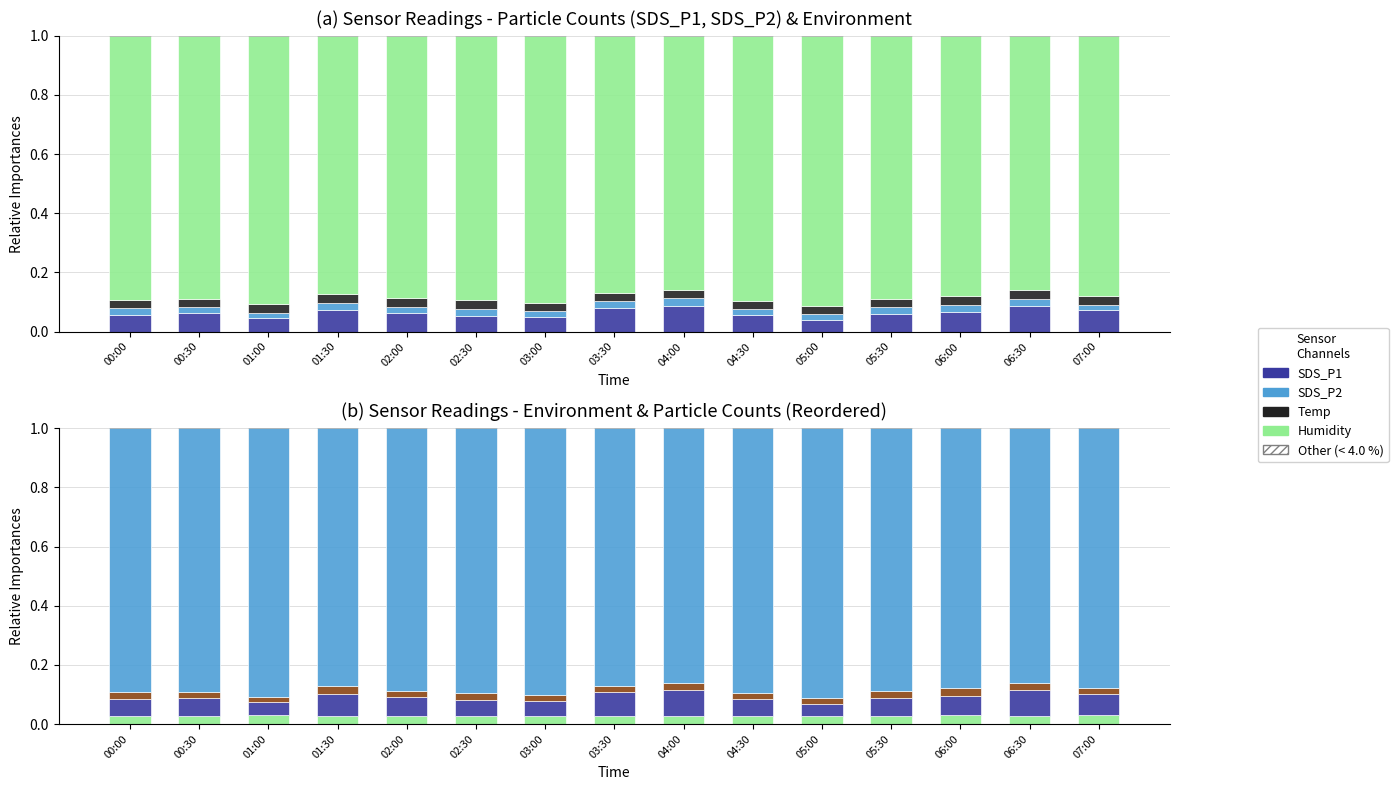

Reading left to right, transcribe all the data shown in this chart.

SDS_P1: 0.1	0.1	0.0	0.1	0.1	0.1	0.0	0.1	0.1	0.1	0.0	0.1	0.1	0.1	0.1
SDS_P2: 0.0	0.0	0.0	0.0	0.0	0.0	0.0	0.0	0.0	0.0	0.0	0.0	0.0	0.0	0.0
Temp: 0.0	0.0	0.0	0.0	0.0	0.0	0.0	0.0	0.0	0.0	0.0	0.0	0.0	0.0	0.0
Humidity: 0.9	0.9	0.9	0.9	0.9	0.9	0.9	0.9	0.9	0.9	0.9	0.9	0.9	0.9	0.9
Other (< 4.0 %): 0.0	0.0	0.0	0.0	0.0	0.0	0.0	0.0	0.0	0.0	0.0	0.0	0.0	0.0	0.0